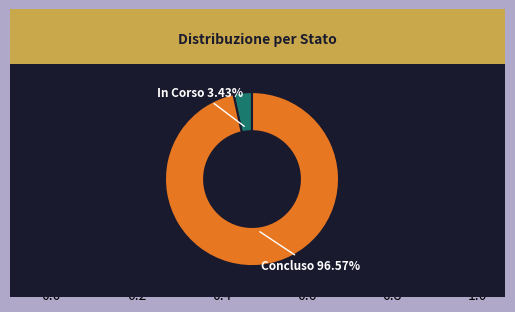

Count the number of slices in the pie.

2